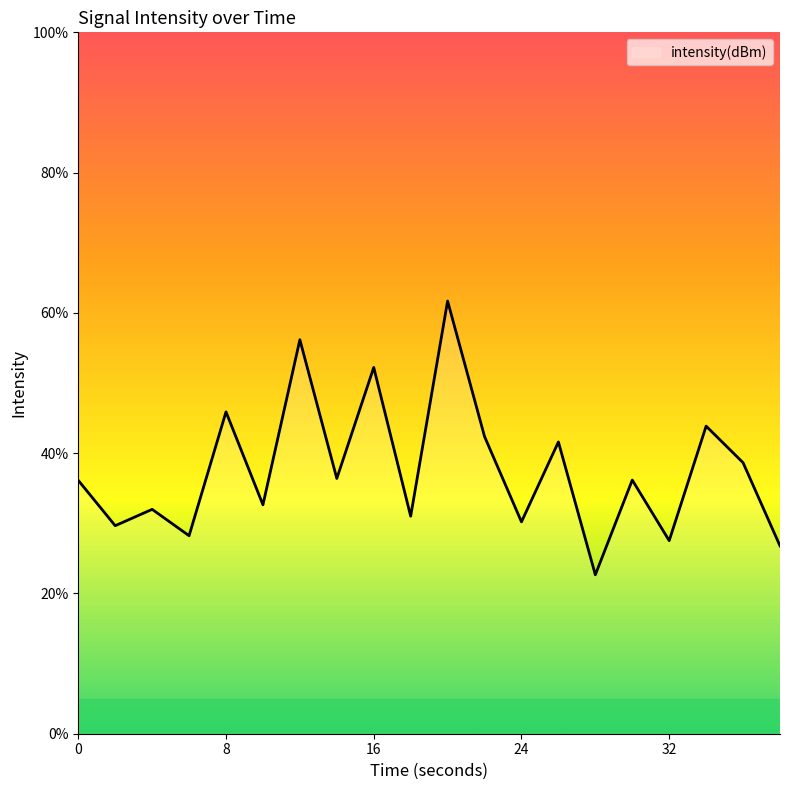

What is the difference between the maximum and minimum values?

39.0